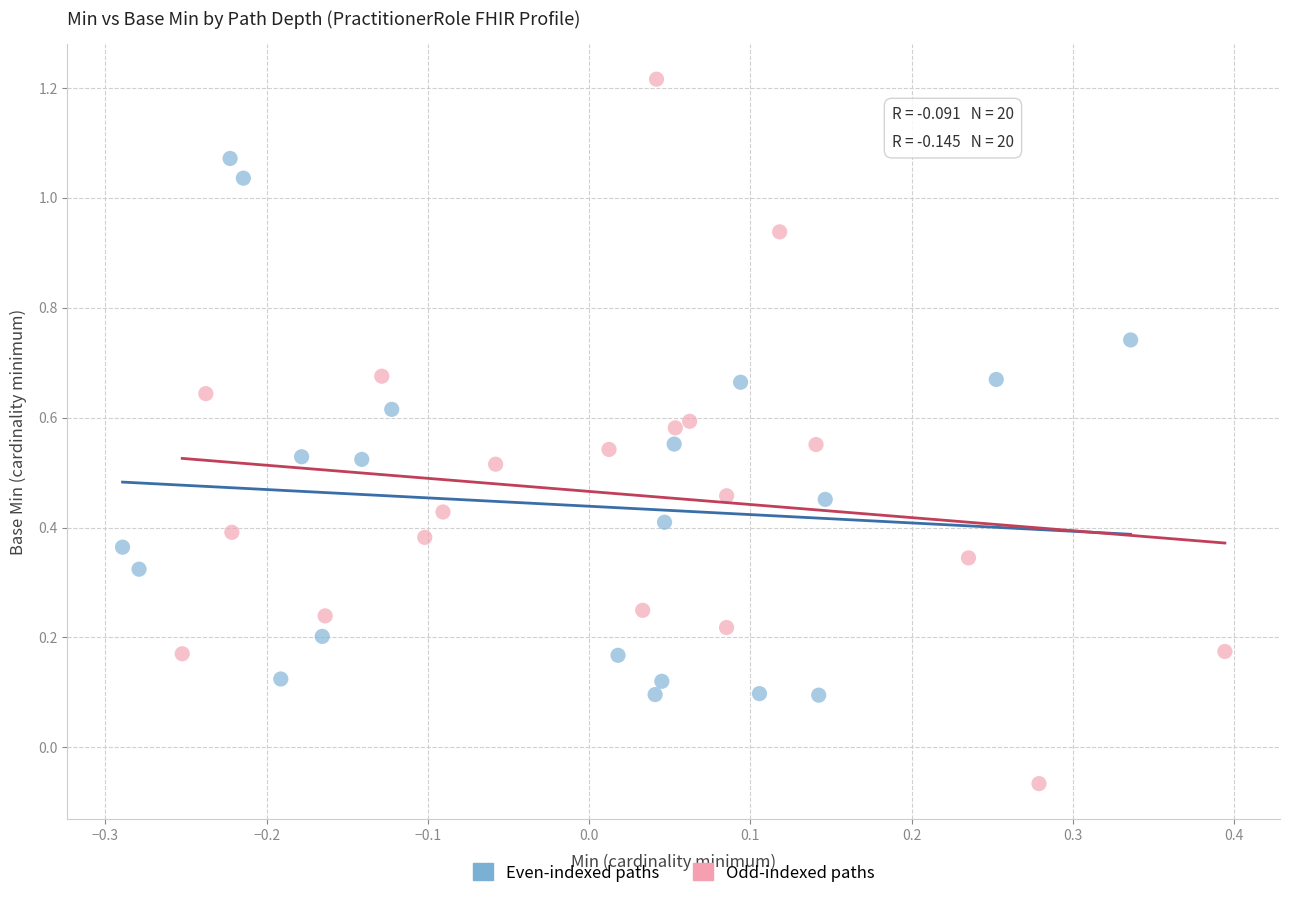

Which series contains the highest Y value?

Odd-indexed paths